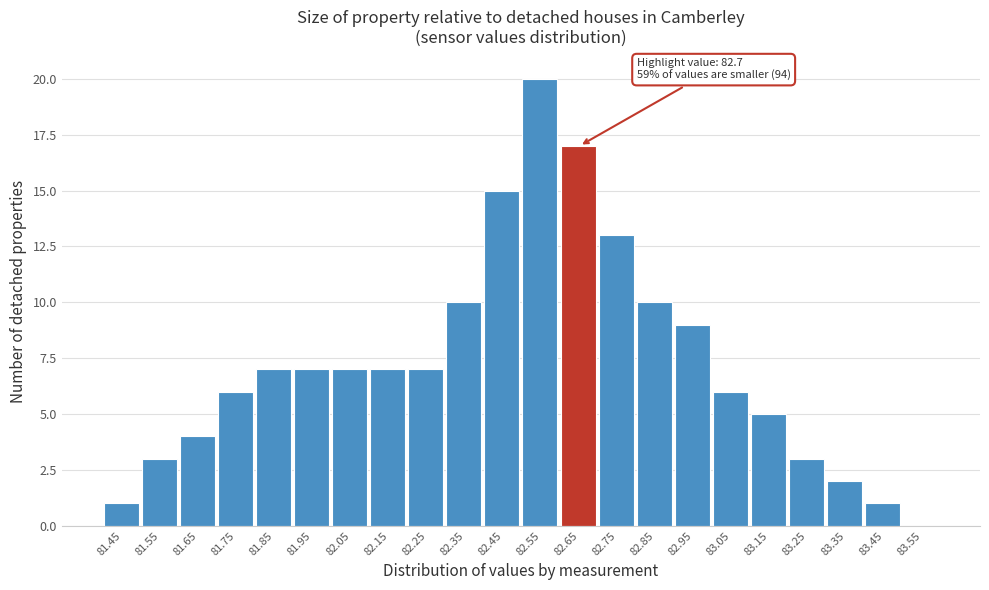

Reading left to right, what are all the values shown in this chart?

81.45=1	81.55=3	81.65=4	81.75=6	81.85=7	81.95=7	82.05=7	82.15=7	82.25=7	82.35=10	82.45=15	82.55=20	82.65=17	82.75=13	82.85=10	82.95=9	83.05=6	83.15=5	83.25=3	83.35=2	83.45=1	83.55=0